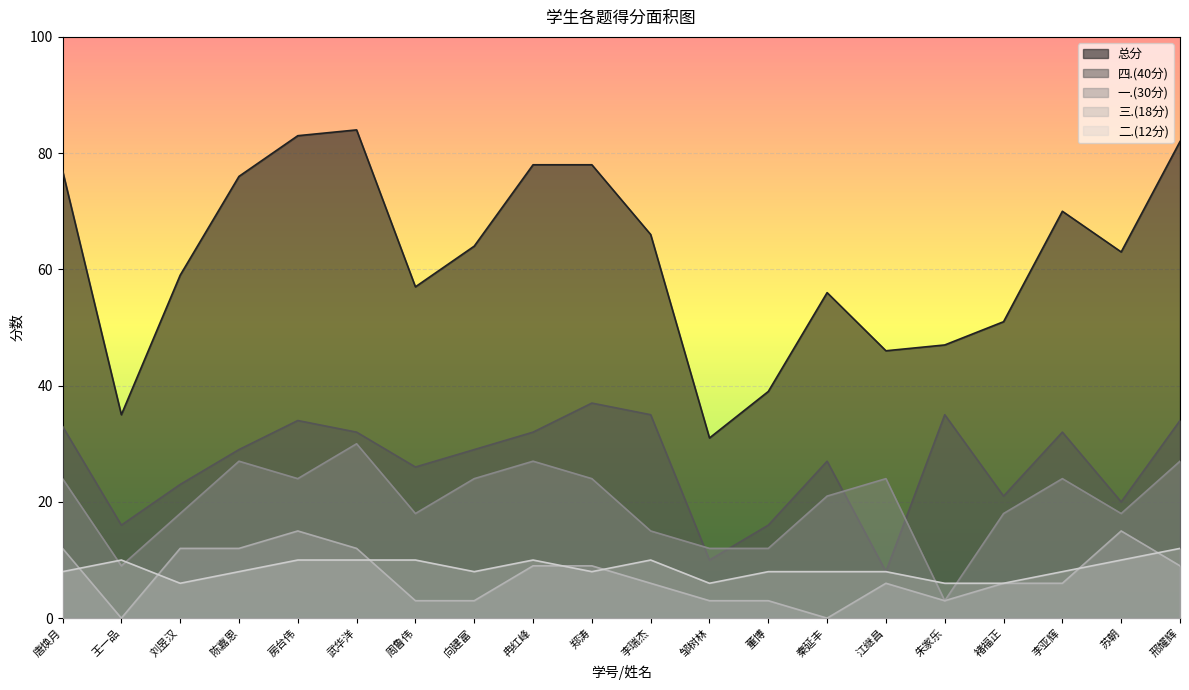

Reading right to left, transcribe all the data shown in this chart.

总分: 82	63	70	51	47	46	56	39	31	66	78	78	64	57	84	83	76	59	35	77
四.(40分): 34	20	32	21	35	8	27	16	10	35	37	32	29	26	32	34	29	23	16	33
一.(30分): 27	18	24	18	3	24	21	12	12	15	24	27	24	18	30	24	27	18	9	24
三.(18分): 9	15	6	6	3	6	0	3	3	6	9	9	3	3	12	15	12	12	0	12
二.(12分): 12	10	8	6	6	8	8	8	6	10	8	10	8	10	10	10	8	6	10	8